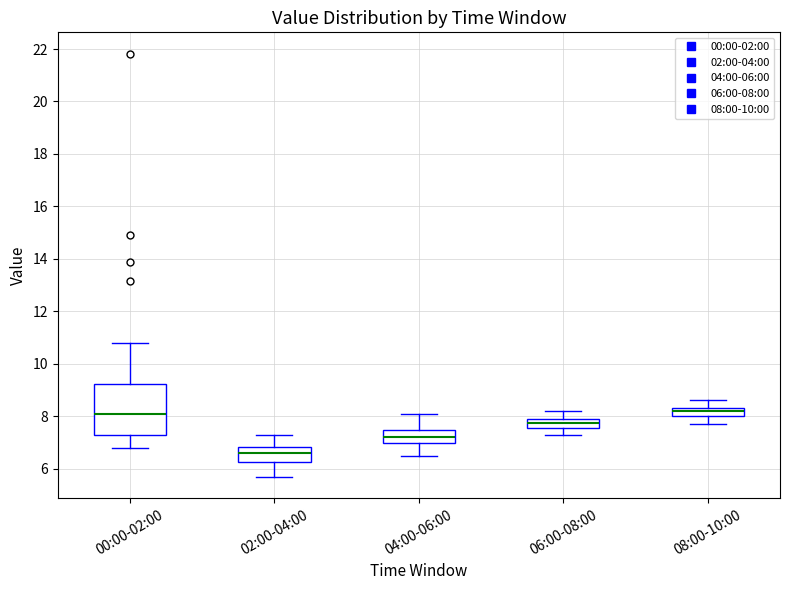

Where does the median line of the box for 08:00-10:00 sit on the y-axis? The values are not printed on the chart, so give them approximately, as read against the axis.

8.2